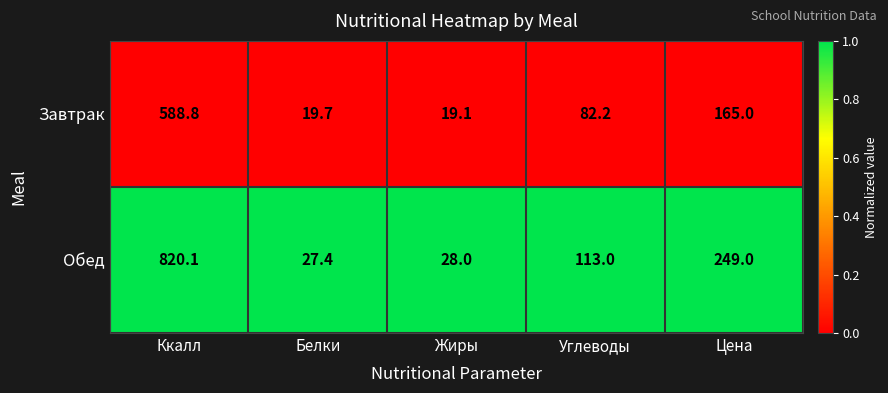

Which series has the largest range (max minus min)?

Обед